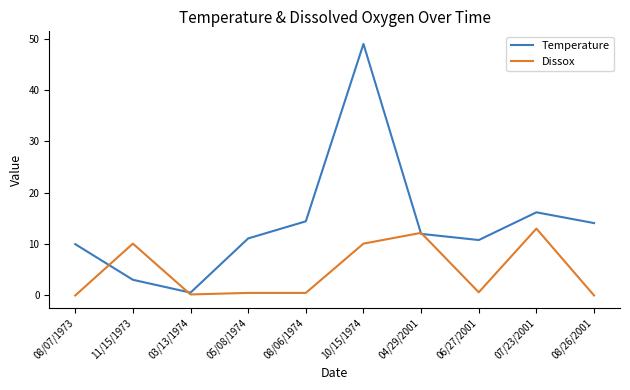

Which series ends up on top after the final intersection of Dissox and Temperature?

Temperature